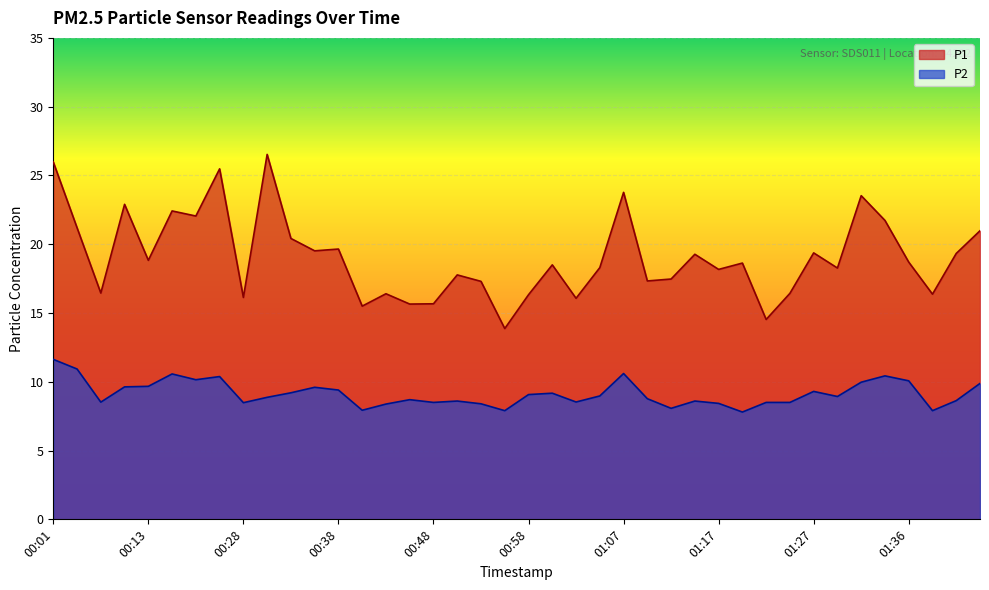

How many lines are shown in the chart?

2